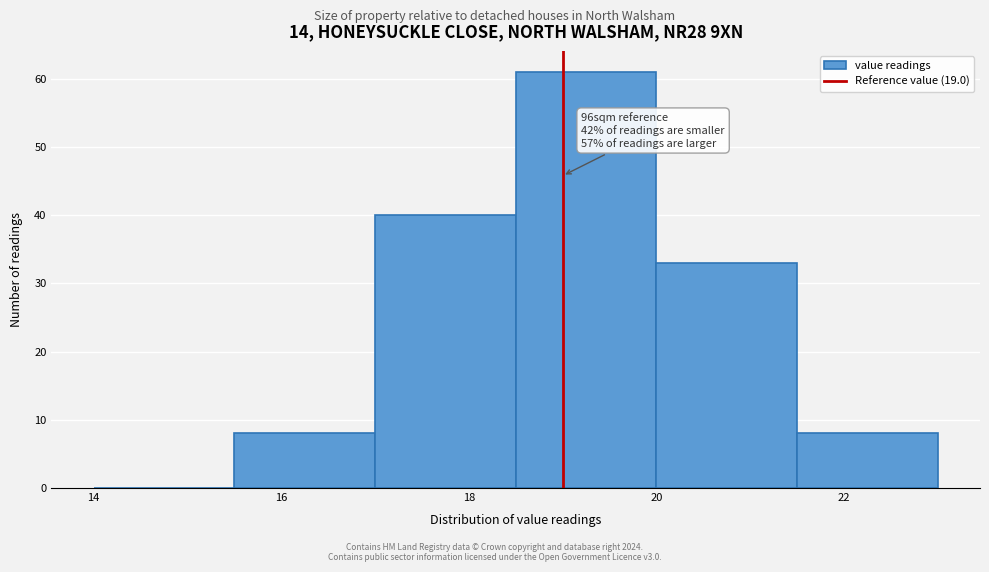

Over which range of the x-axis is the bar tallest?

18.5 to 20.0